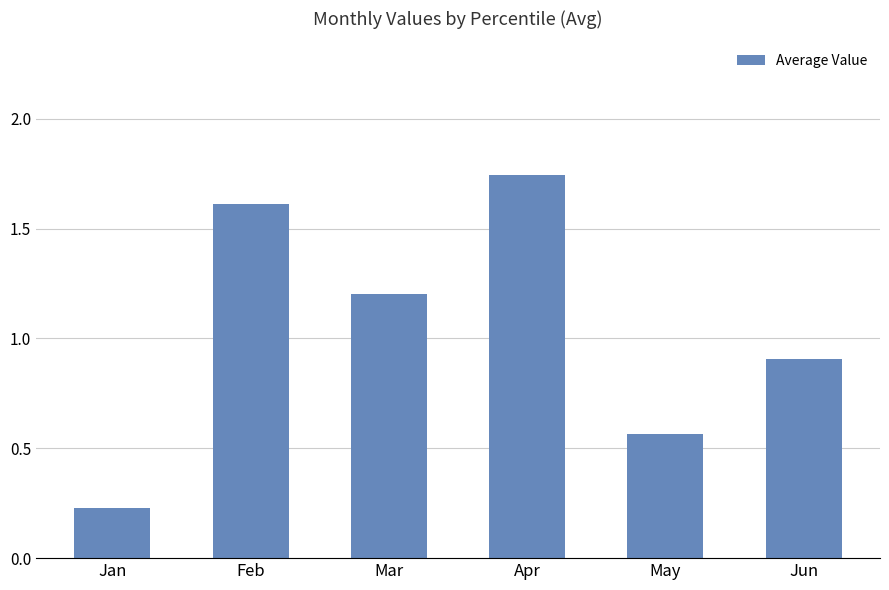

What is the difference between the values at Apr and Mar?

0.5